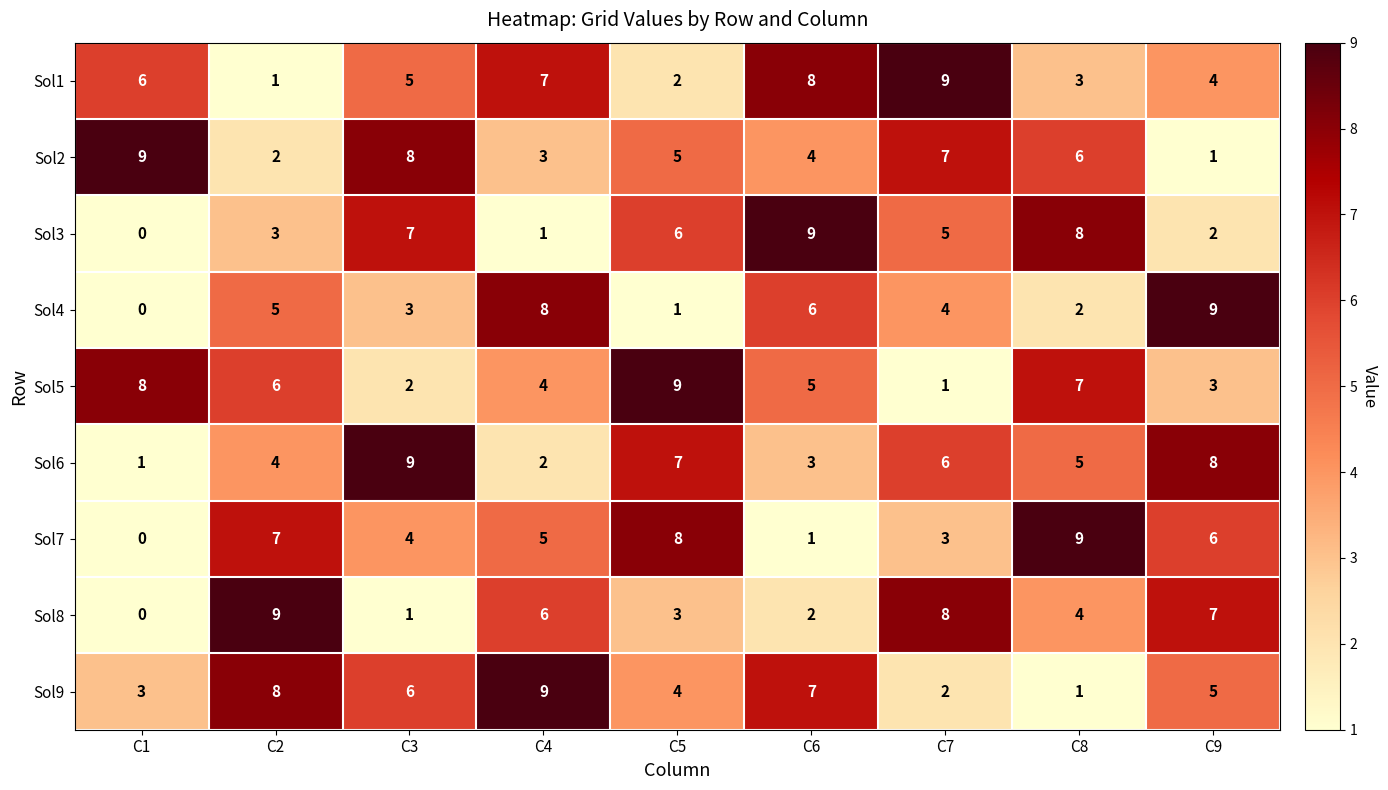

Count the number of categories in the chart.

9